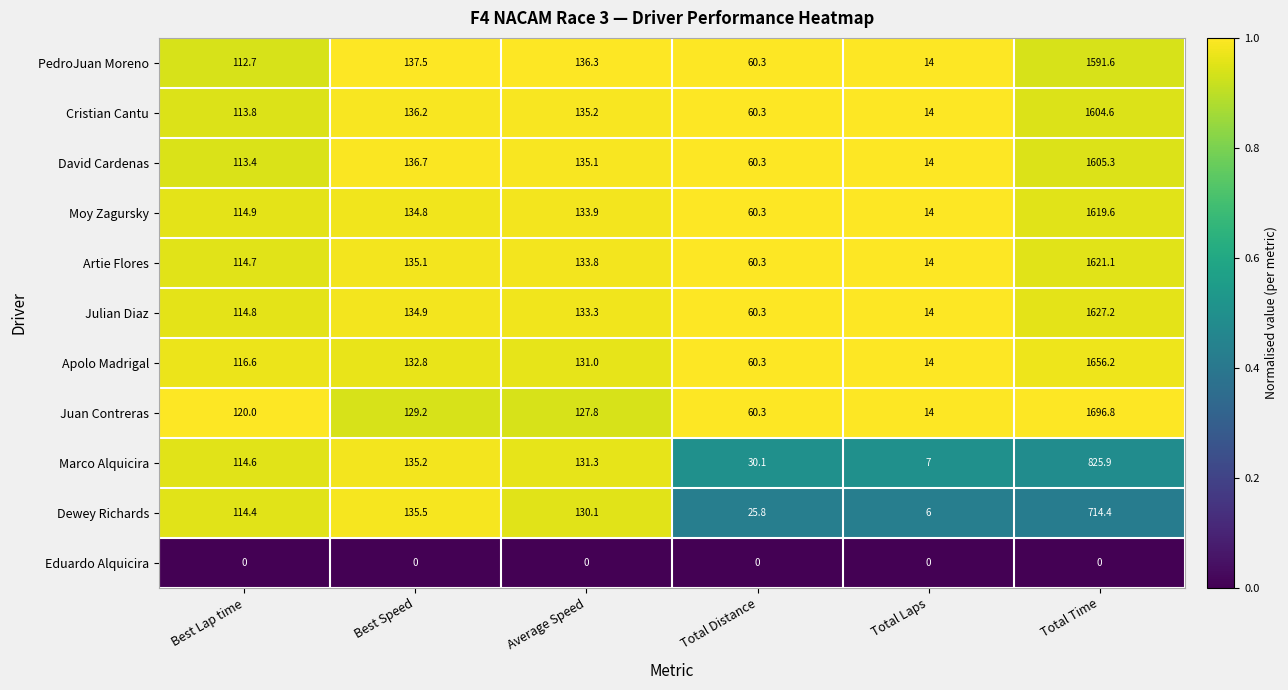

Which series has the largest total across all categories?

Juan Contreras